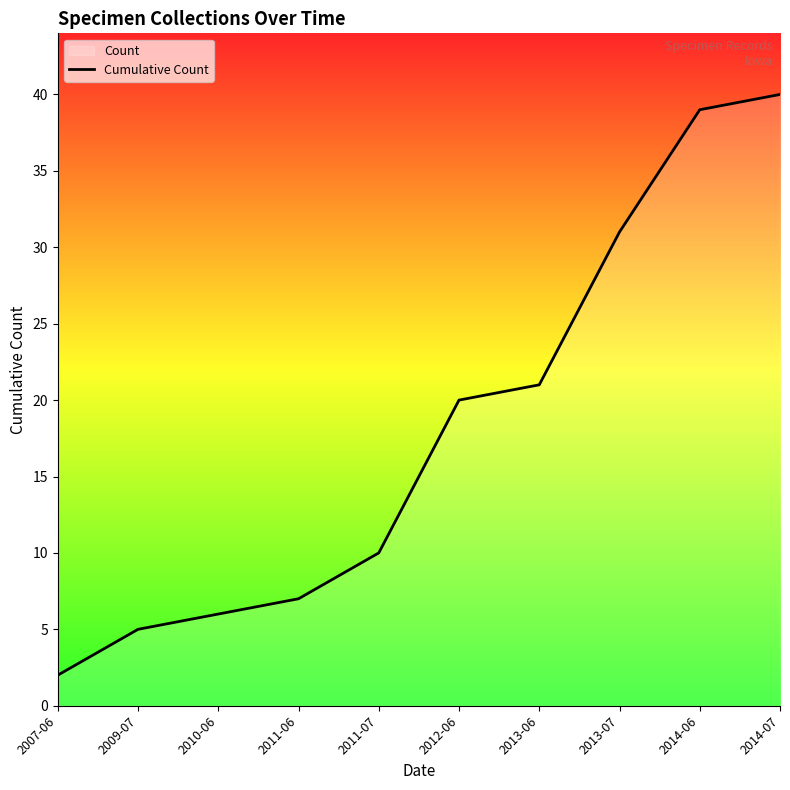

The value at 2013-07 is 54. True or false?

False